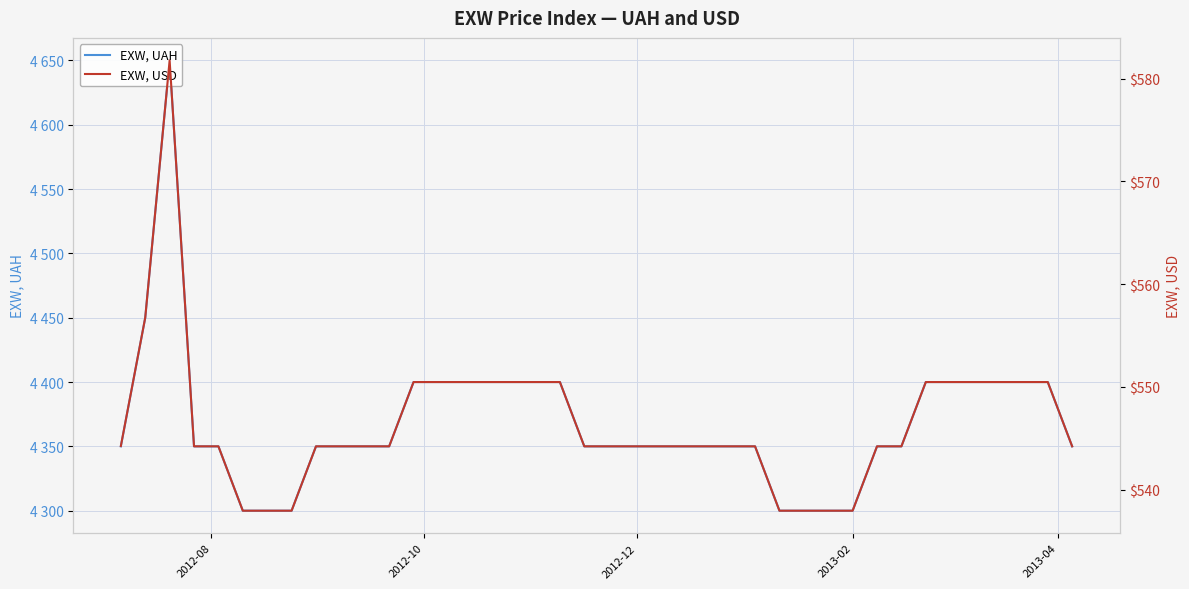

Reading left to right, what are all the values shown in this chart?

EXW, UAH: 4350.0	4450.0	4650.0	4350.0	4350.0	4300.0	4300.0	4300.0	4350.0	4350.0	4350.0	4350.0	4400.0	4400.0	4400.0	4400.0	4400.0	4400.0	4400.0	4350.0	4350.0	4350.0	4350.0	4350.0	4350.0	4350.0	4350.0	4300.0	4300.0	4300.0	4300.0	4350.0	4350.0	4400.0	4400.0	4400.0	4400.0	4400.0	4400.0	4350.0
EXW, USD: 544.3	556.7	581.8	544.2	544.2	538.0	538.0	538.0	544.2	544.2	544.2	544.2	550.5	550.5	550.5	550.5	550.5	550.5	550.5	544.2	544.2	544.2	544.2	544.2	544.2	544.2	544.2	538.0	538.0	538.0	538.0	544.2	544.2	550.5	550.5	550.5	550.5	550.5	550.5	544.2